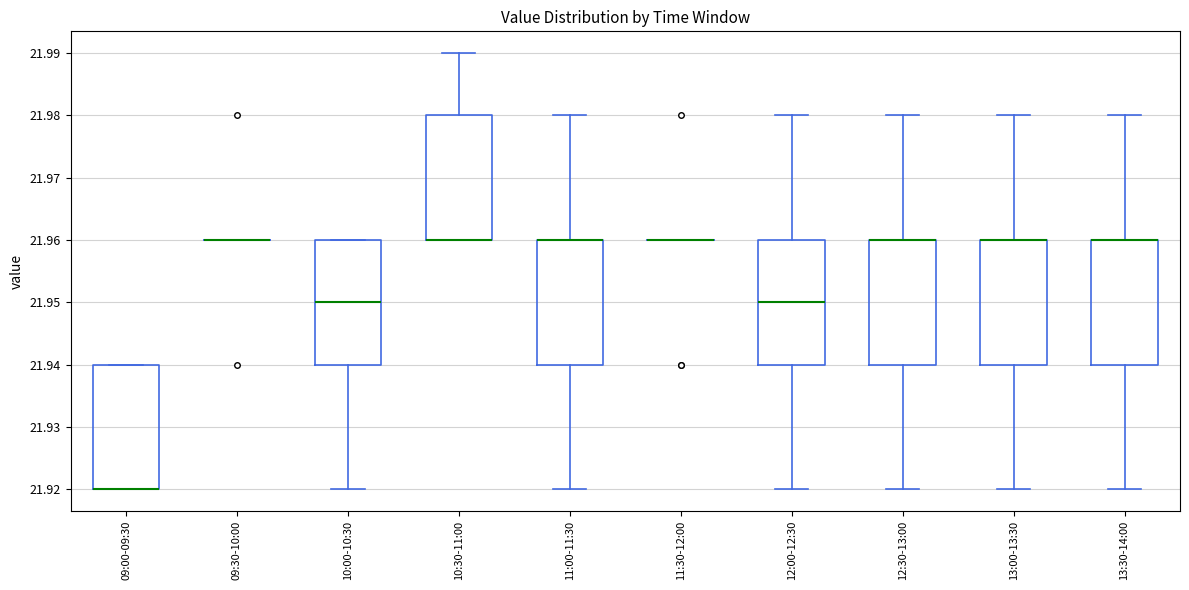

Reading left to right, read every box against the y-axis: the position of its median line, the range the box covers, and the ends of its whiskers. The values are not printed on the chart, so give them approximately, as read against the axis.

09:00-09:30: median 21.92 (drawn on the box's lower edge), box 21.92 to 21.94, whiskers 21.92 to 21.94
09:30-10:00: box collapsed to a line at 21.96, whiskers 21.96 to 21.96
10:00-10:30: median 21.95, box 21.94 to 21.96, whiskers 21.92 to 21.96
10:30-11:00: median 21.96 (drawn on the box's lower edge), box 21.96 to 21.98, whiskers 21.96 to 21.99
11:00-11:30: median 21.96 (drawn on the box's upper edge), box 21.94 to 21.96, whiskers 21.92 to 21.98
11:30-12:00: box collapsed to a line at 21.96, whiskers 21.96 to 21.96
12:00-12:30: median 21.95, box 21.94 to 21.96, whiskers 21.92 to 21.98
12:30-13:00: median 21.96 (drawn on the box's upper edge), box 21.94 to 21.96, whiskers 21.92 to 21.98
13:00-13:30: median 21.96 (drawn on the box's upper edge), box 21.94 to 21.96, whiskers 21.92 to 21.98
13:30-14:00: median 21.96 (drawn on the box's upper edge), box 21.94 to 21.96, whiskers 21.92 to 21.98